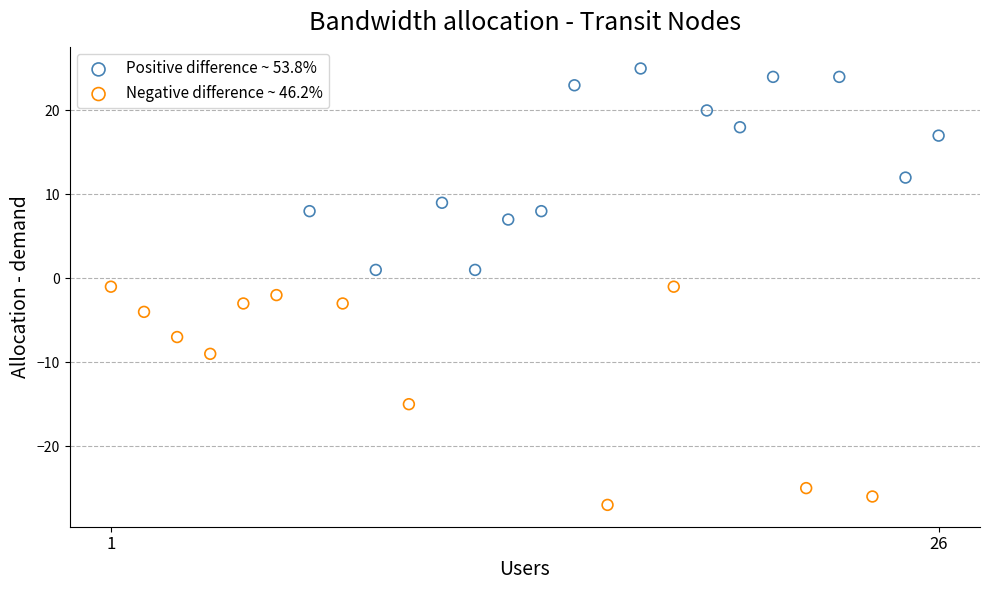

Which series contains the lowest Y value?

Negative difference ~ 46.2%